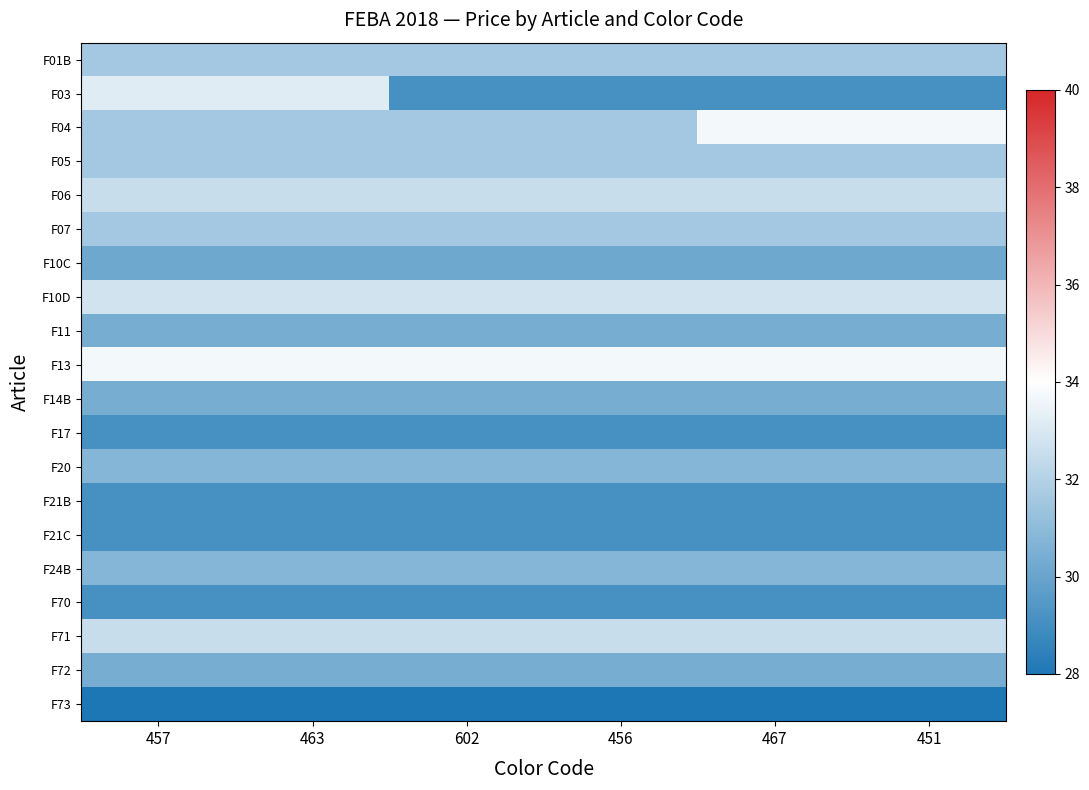

Which series has the largest total across all categories?

F13